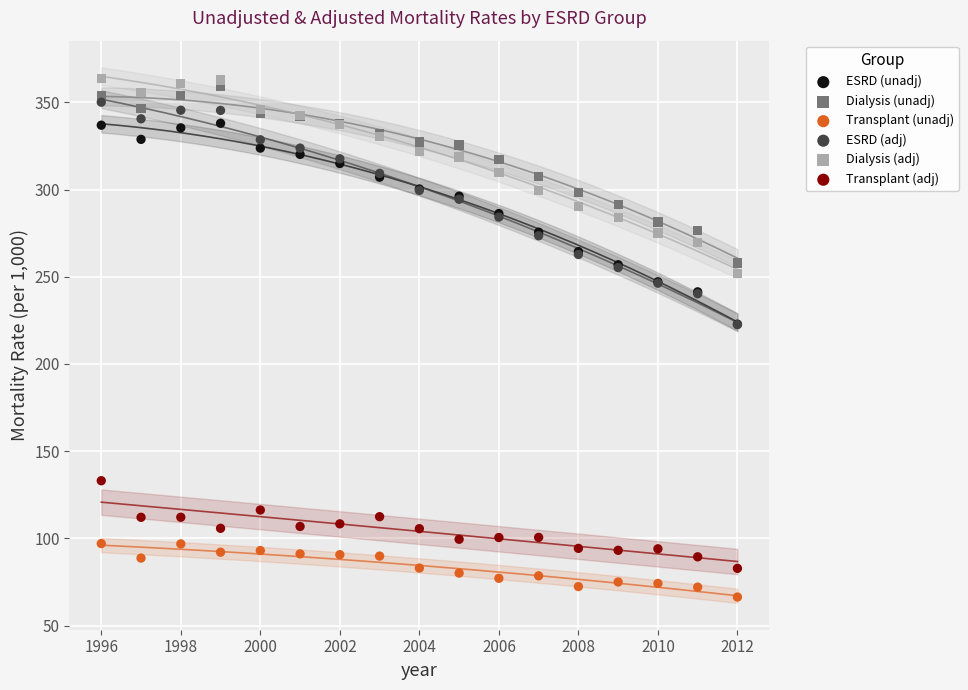

Which series reaches the minimum Y coordinate?

Transplant (unadj)